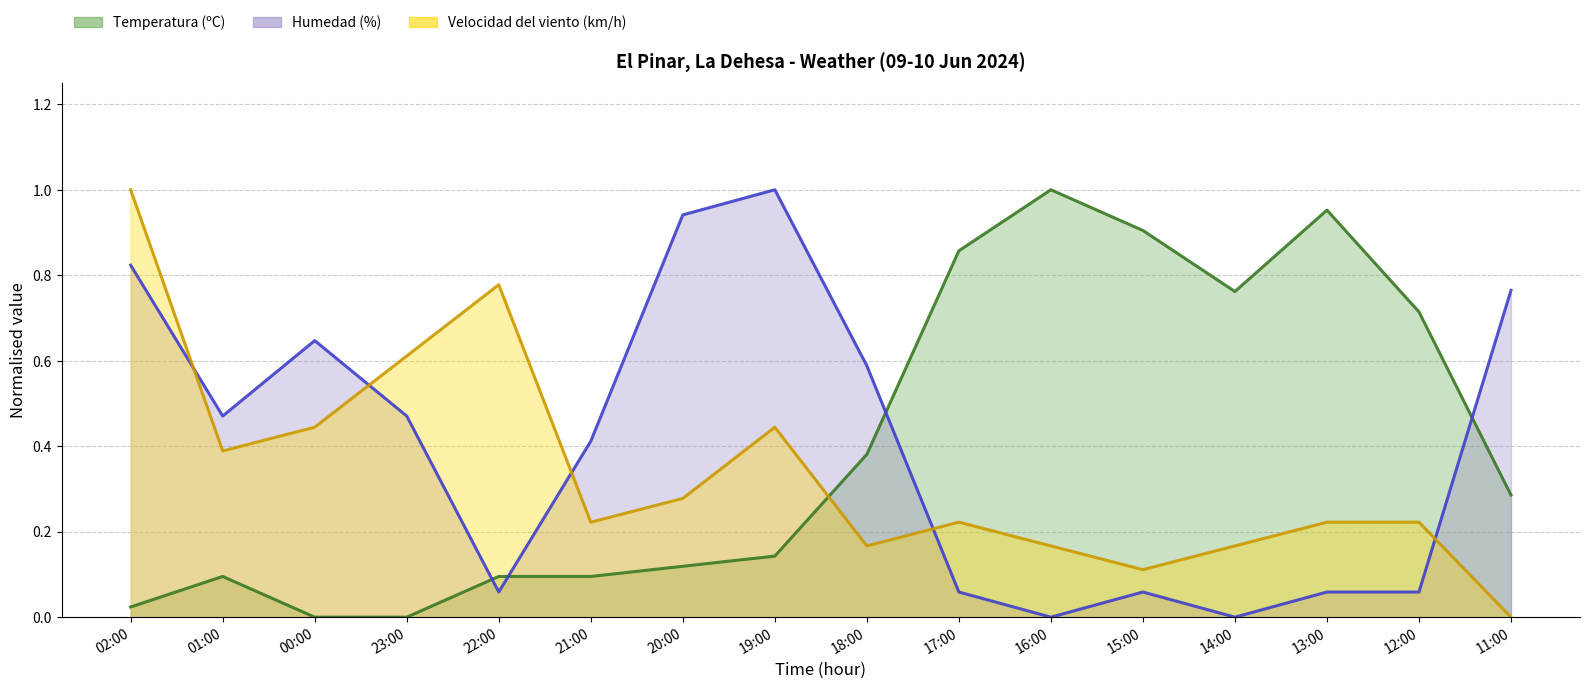

Rank the series at 00:00 from lowest to highest value.

Temperatura (ºC) (line), Velocidad del viento (km/h) (line), Humedad (%) (line)